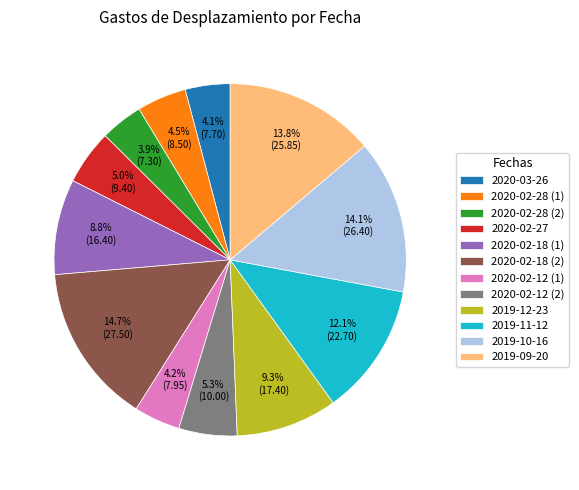

The 2019-12-23 slice represents 9% of the pie. True or false?

True